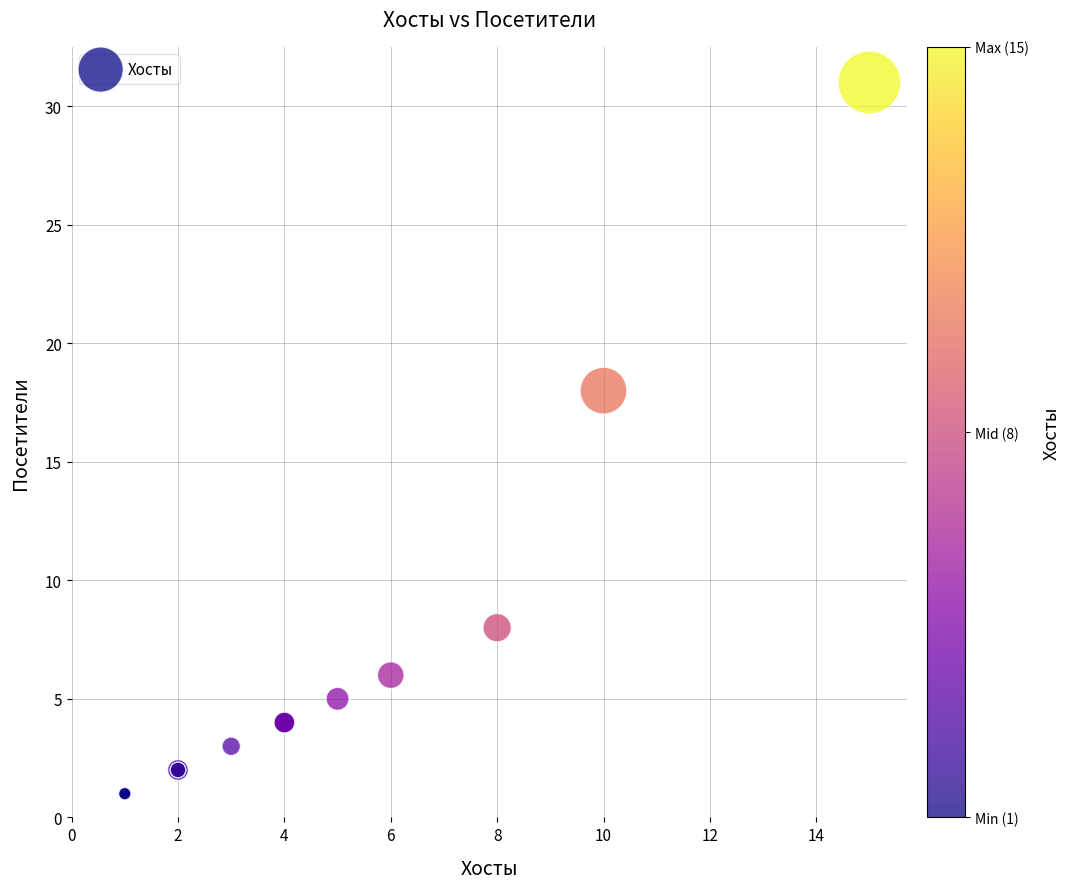

What Y value in the scatter plot is closest to 16?

18